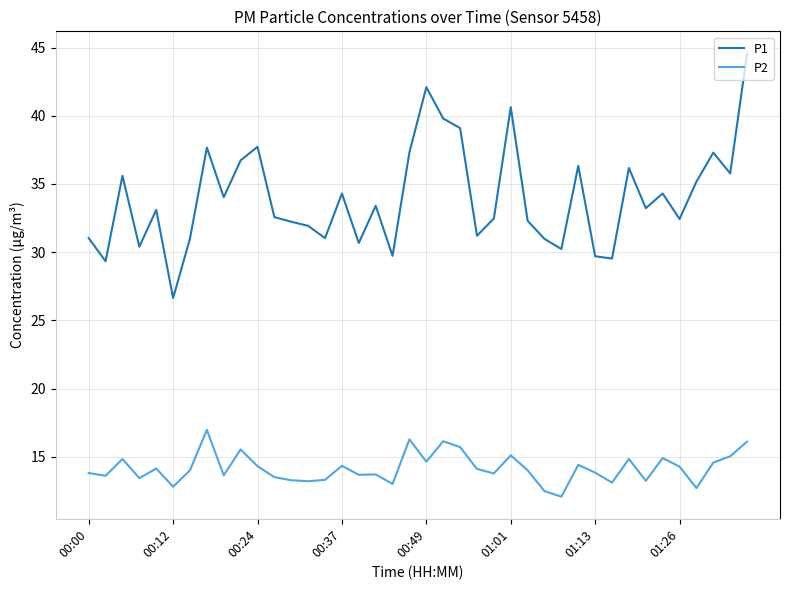

What is the sum of all P2 values?

566.2